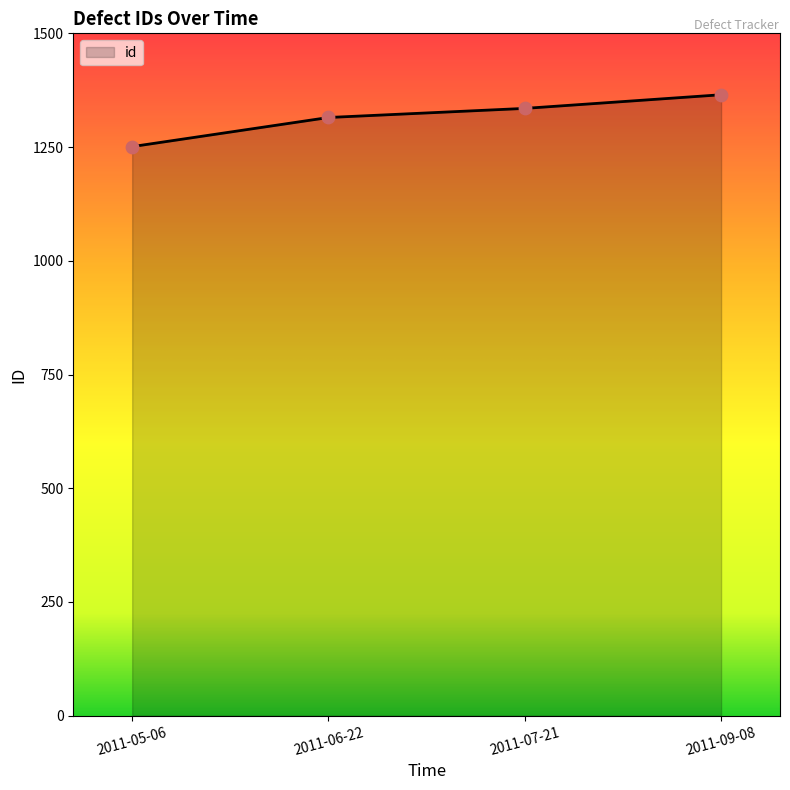

What is the change in value from 2011-05-06 to 2011-06-22?

+64